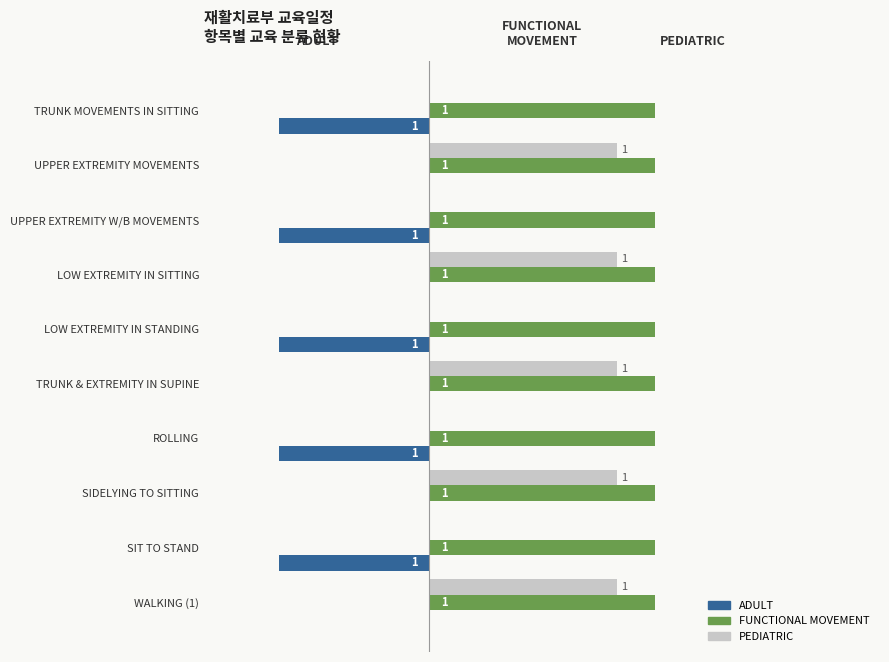

What are all the series names shown in the legend?

ADULT, FUNCTIONAL MOVEMENT, PEDIATRIC